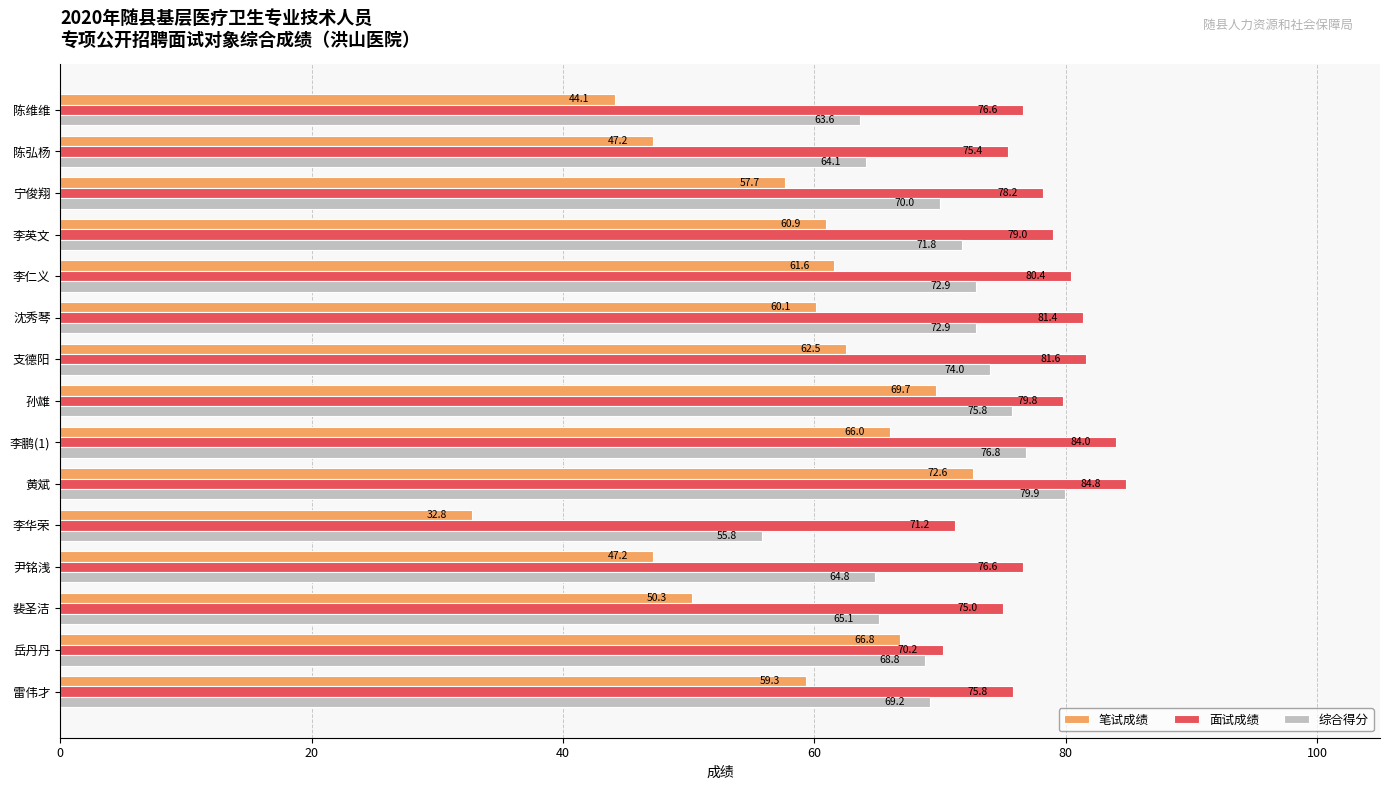

Rank the series at 黄斌 from highest to lowest value.

面试成绩, 综合得分, 笔试成绩